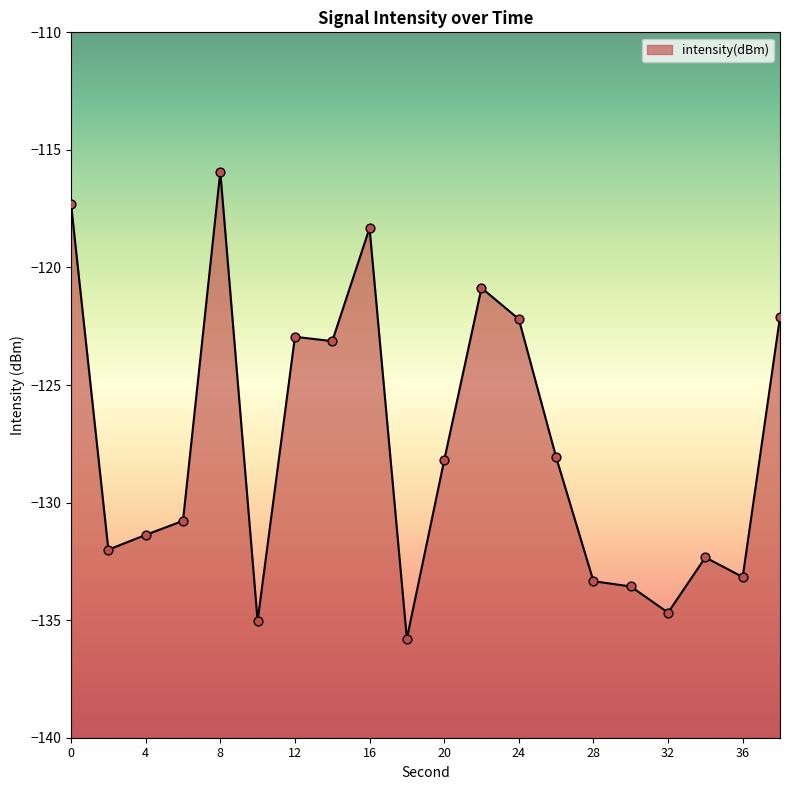

What is the change in value from 14 to 16?

+4.8